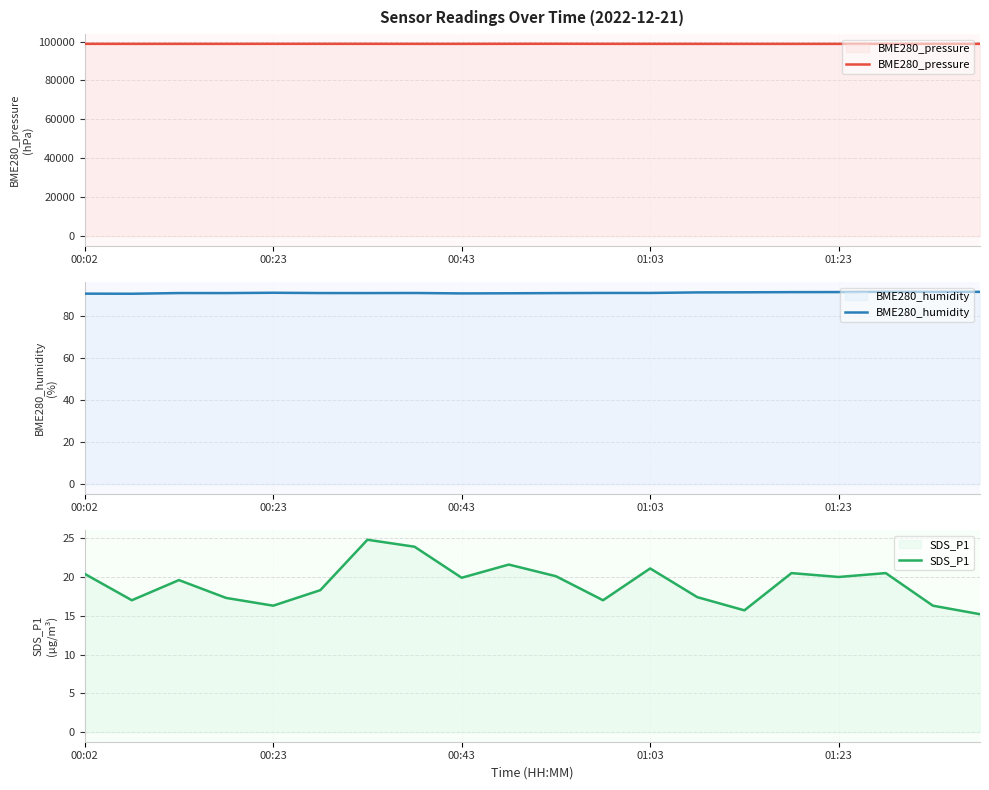

Which category has the highest value in the BME280_pressure series?

10